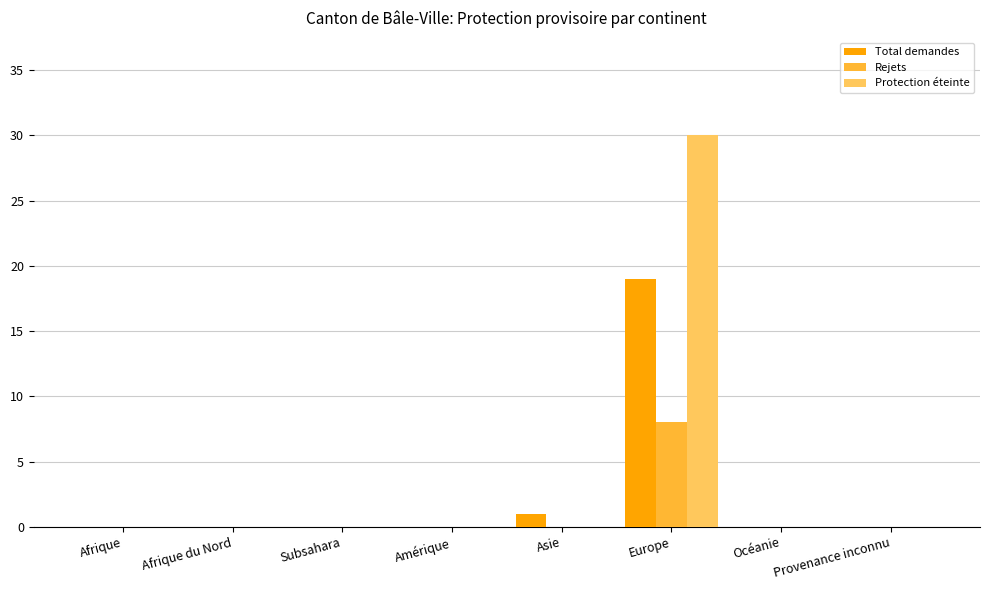

Which series changed the most between Afrique du Nord and Europe?

Protection éteinte